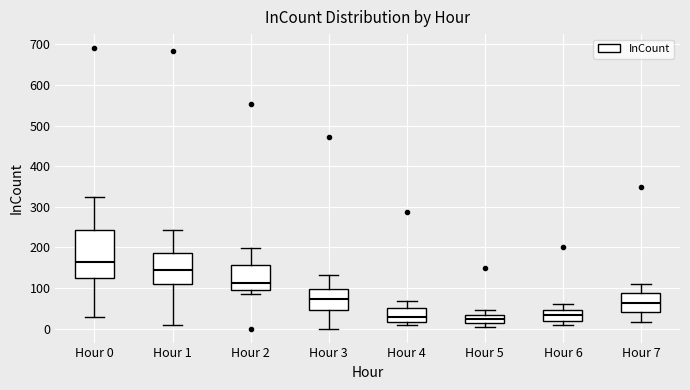

Comparing the boxes themselves (not the whiskers), which one is the tallest?

Hour 0